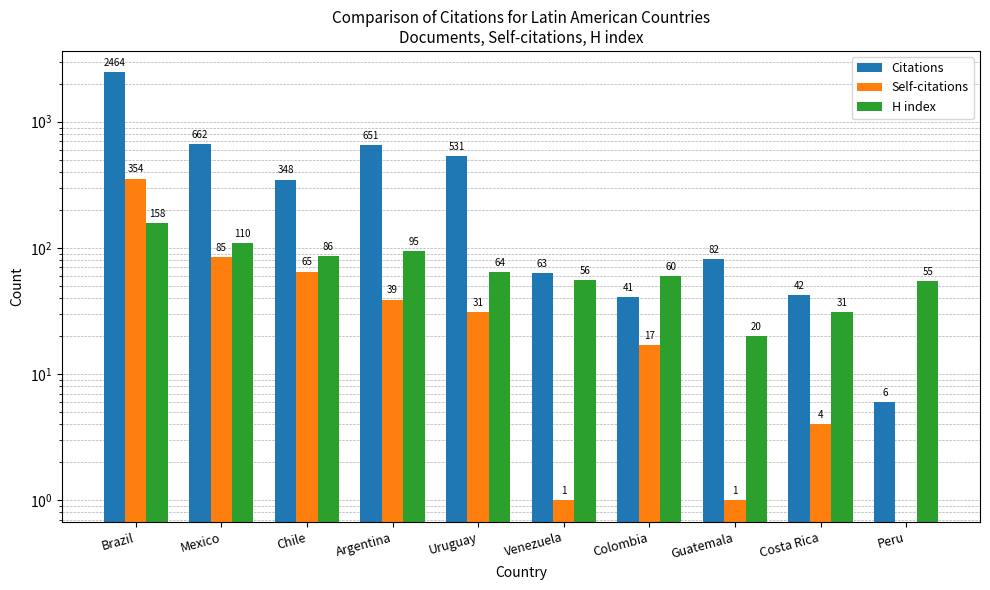

Count the number of data series in this chart.

3